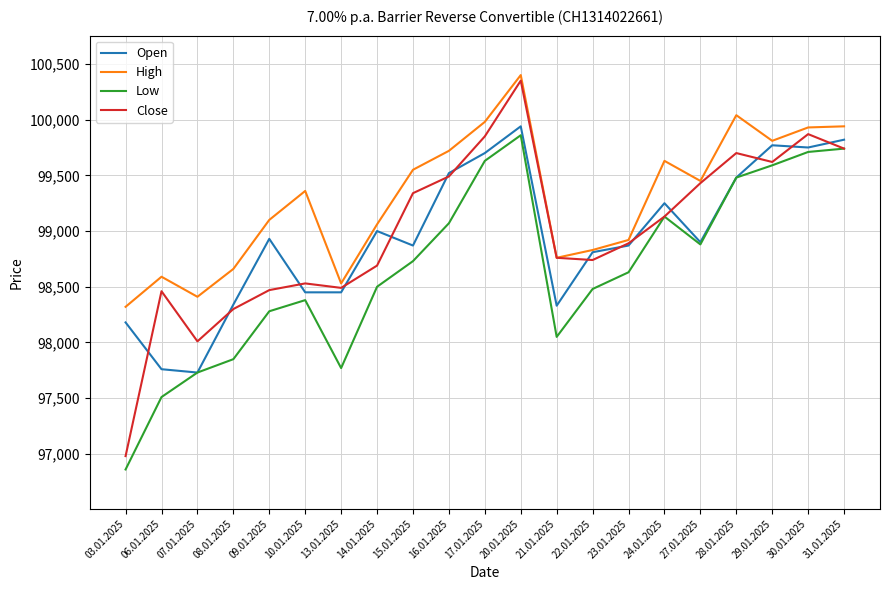

Between 07.01.2025 and 08.01.2025, which series saw the biggest shift?

Open